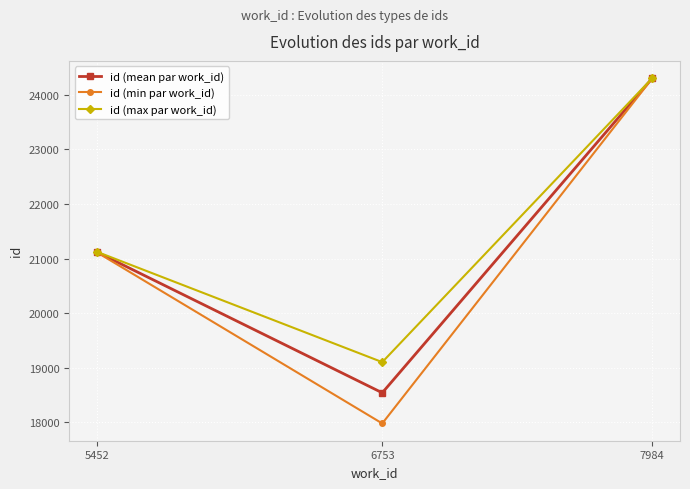

What is the total value across all series at 6753?

55629.0